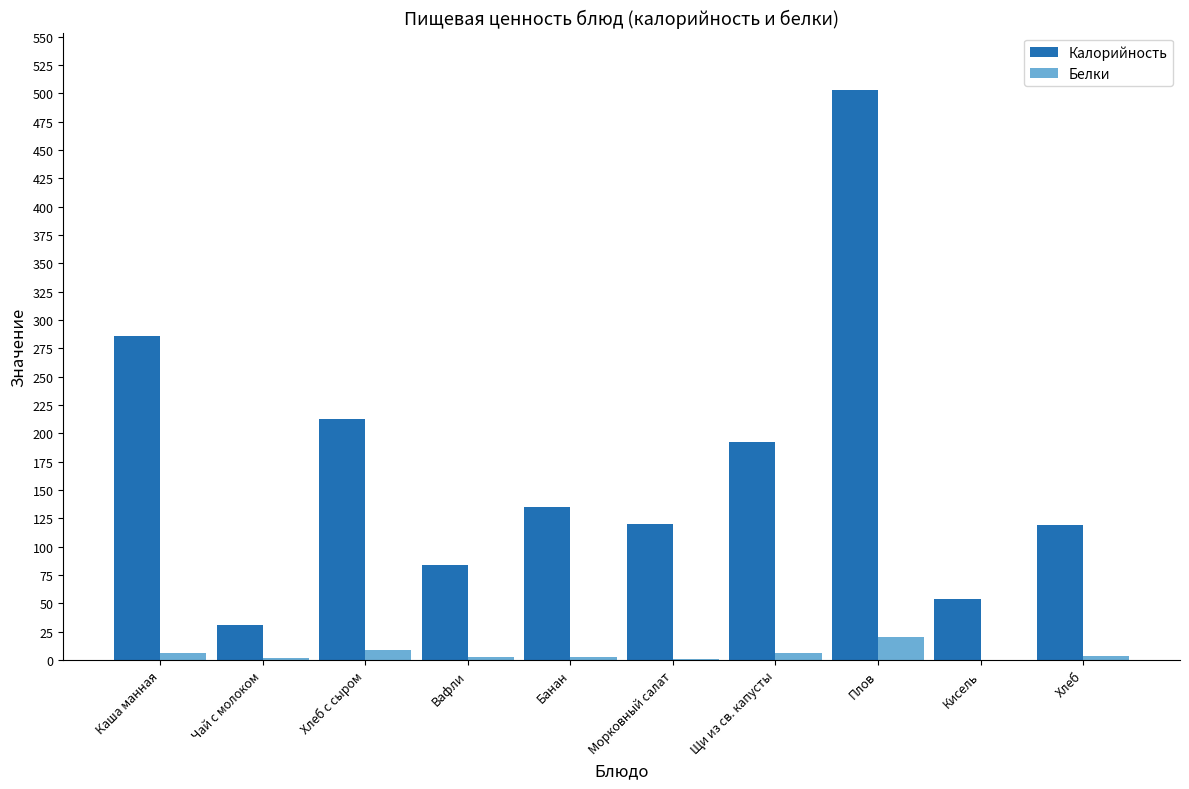

The value of Калорийность at Каша манная is 286.2. True or false?

True